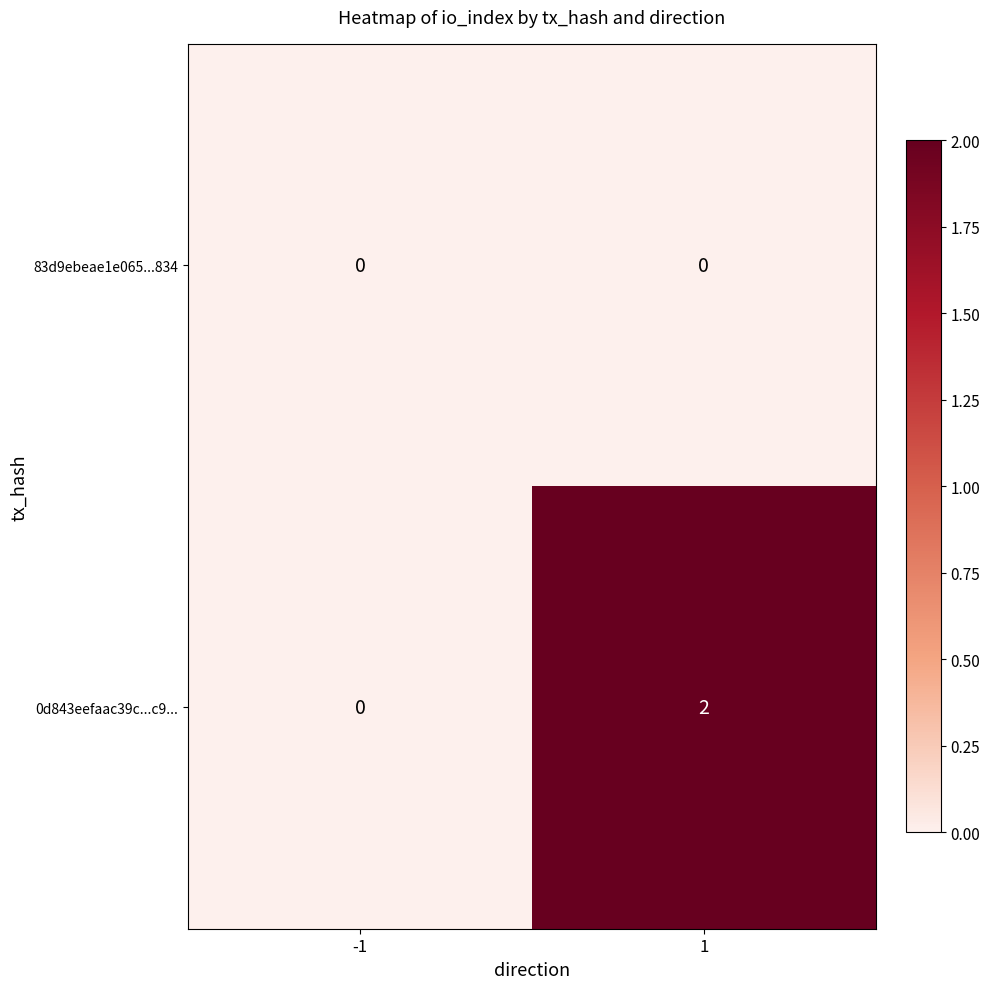

Is it true that 0d843eefaac39c...c9... equals 0 at -1?

True